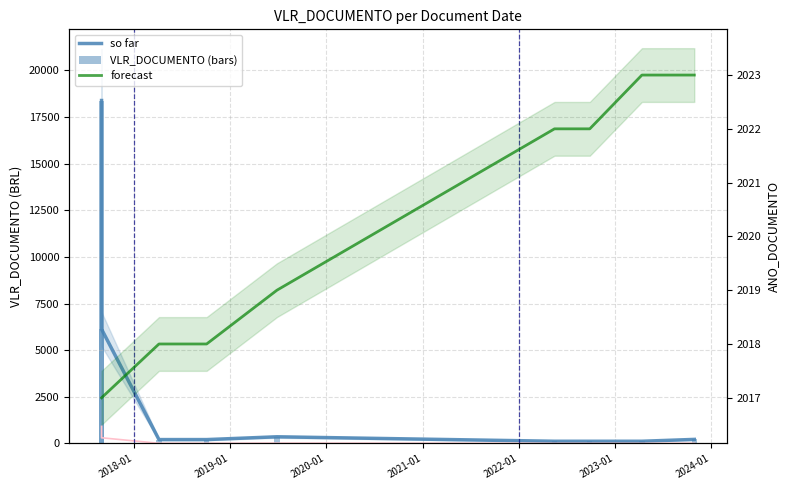

What is the difference between the maximum and minimum values in the VLR_DOCUMENTO (bars) series?

18268.2